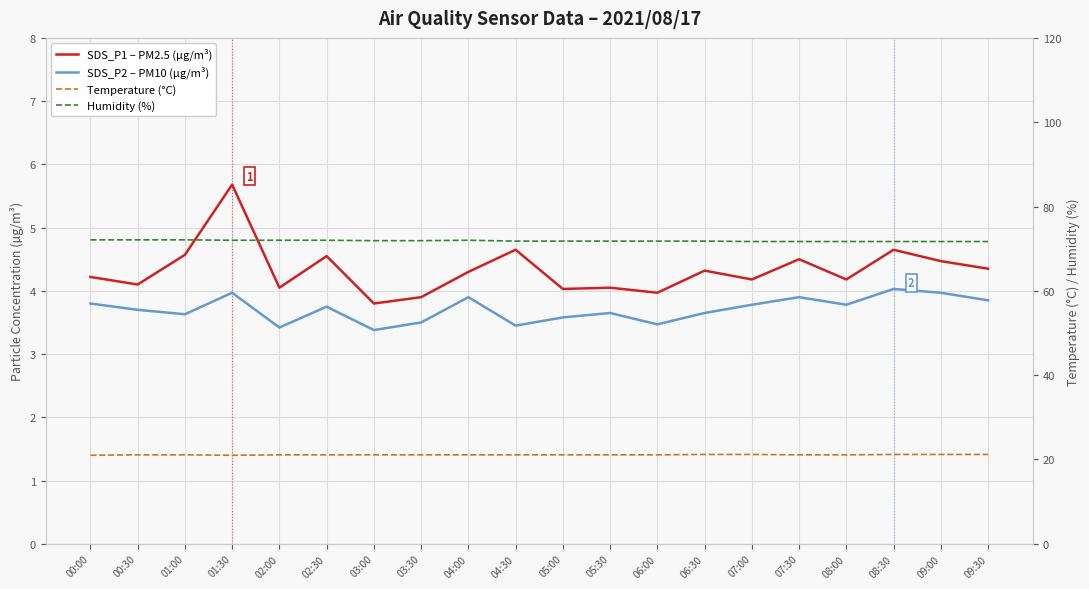

What is the sum of the Temperature (°C) values at 01:00 and 04:00?

42.2